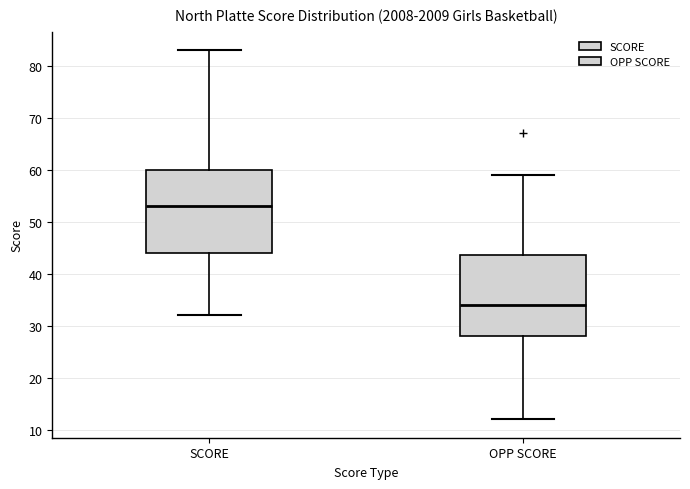

Reading left to right, transcribe this box plot: for each box, give where its median line is, the range the box spans, and where its two whiskers end, as read against the y-axis. The values are not printed on the chart, so give them approximately, as read against the axis.

SCORE: median 53, box 44 to 60, whiskers 32 to 83
OPP SCORE: median 34, box 28 to 44, whiskers 12 to 59